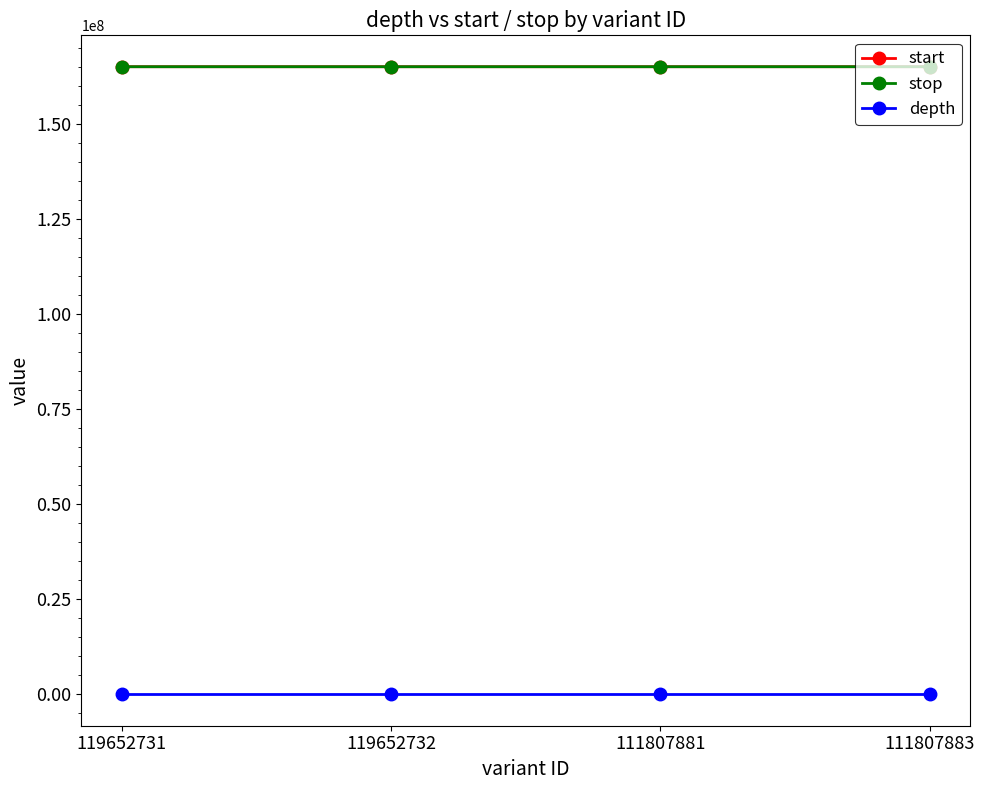

True or false: stop has a value of 34898028 at 111807881.

False